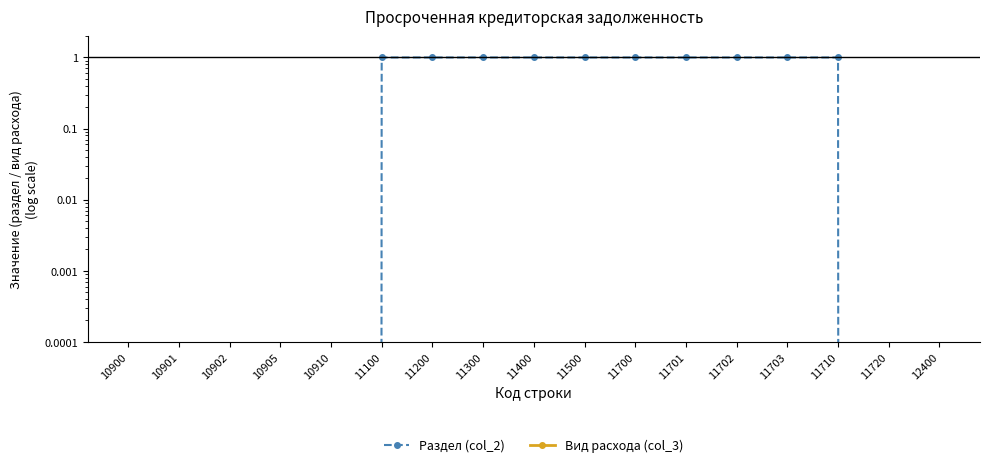

Reading left to right, what are all the values shown in this chart?

Раздел (col_2): 10900=0	10901=0	10902=0	10905=0	10910=0	11100=1	11200=1	11300=1	11400=1	11500=1	11700=1	11701=1	11702=1	11703=1	11710=1	11720=0	12400=0
Вид расхода (col_3): 10900=0	10901=0	10902=0	10905=0	10910=0	11100=0	11200=0	11300=0	11400=0	11500=0	11700=0	11701=0	11702=0	11703=0	11710=0	11720=0	12400=0